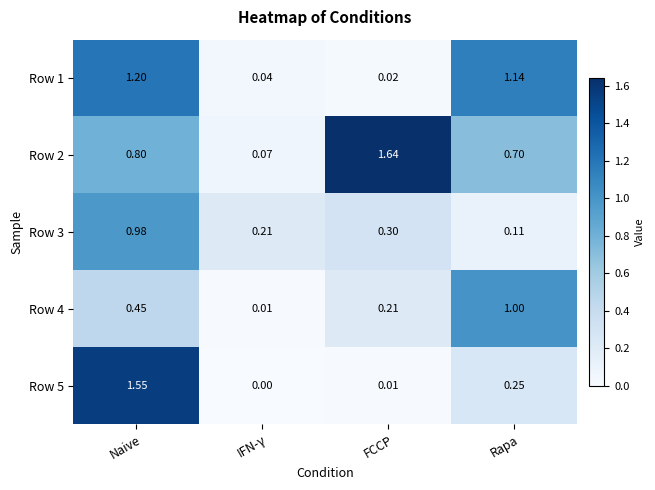

At which label is Row 5 closest to 0?

IFN-γ